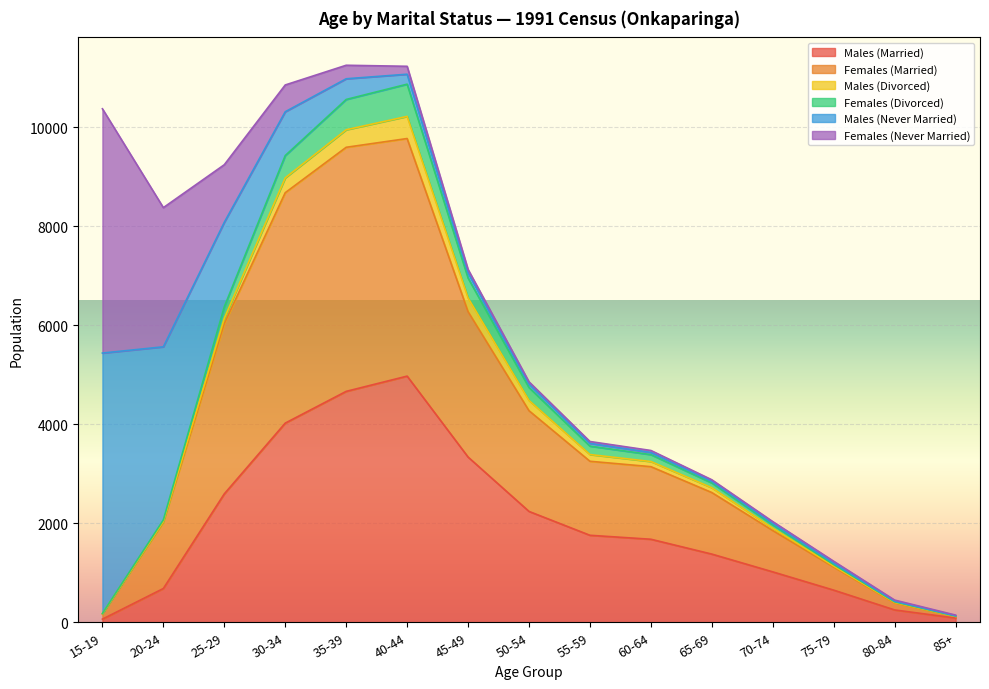

What is the maximum value for Males (Married)?

4972